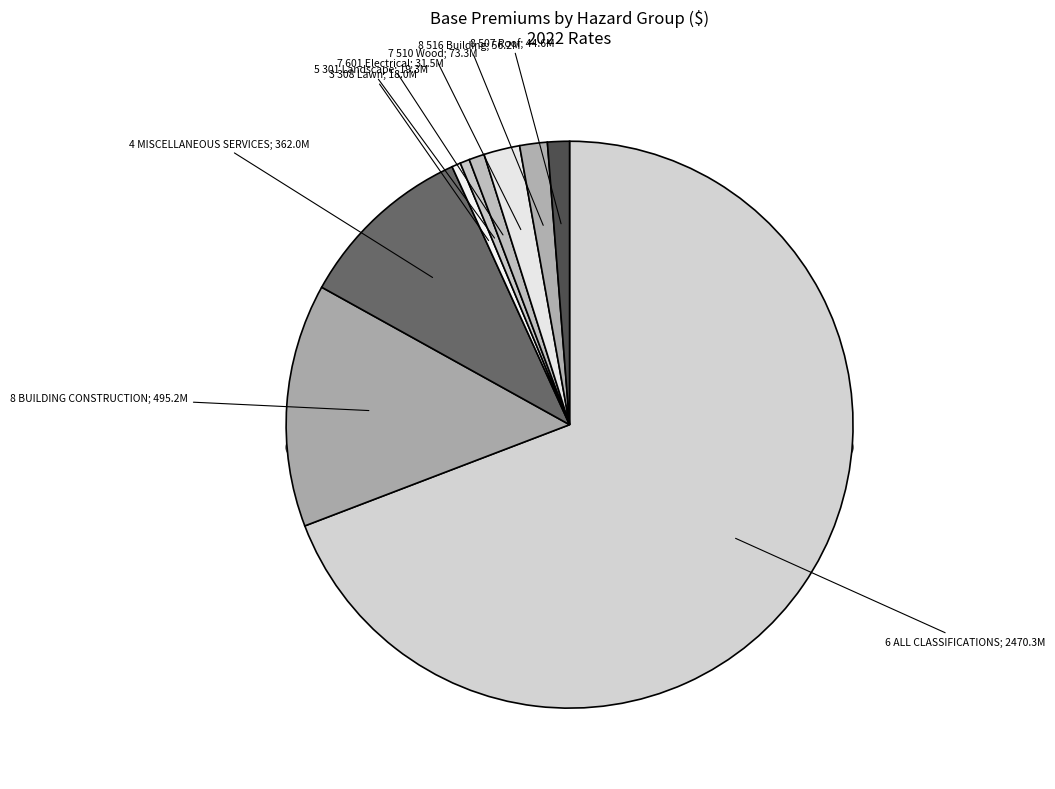

To the nearest percent, what is the average slice percentage?

11%